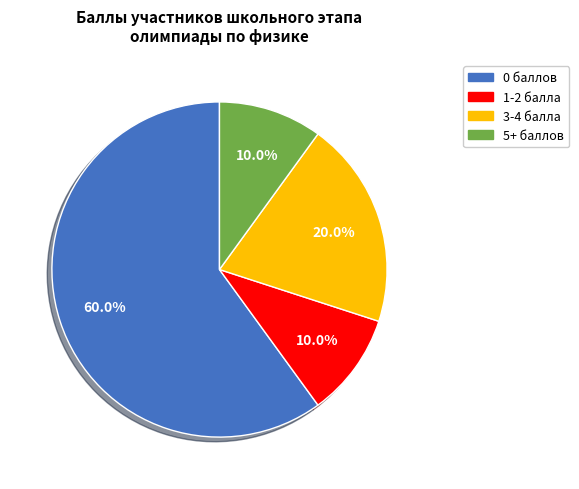

Count the number of slices in the pie.

4